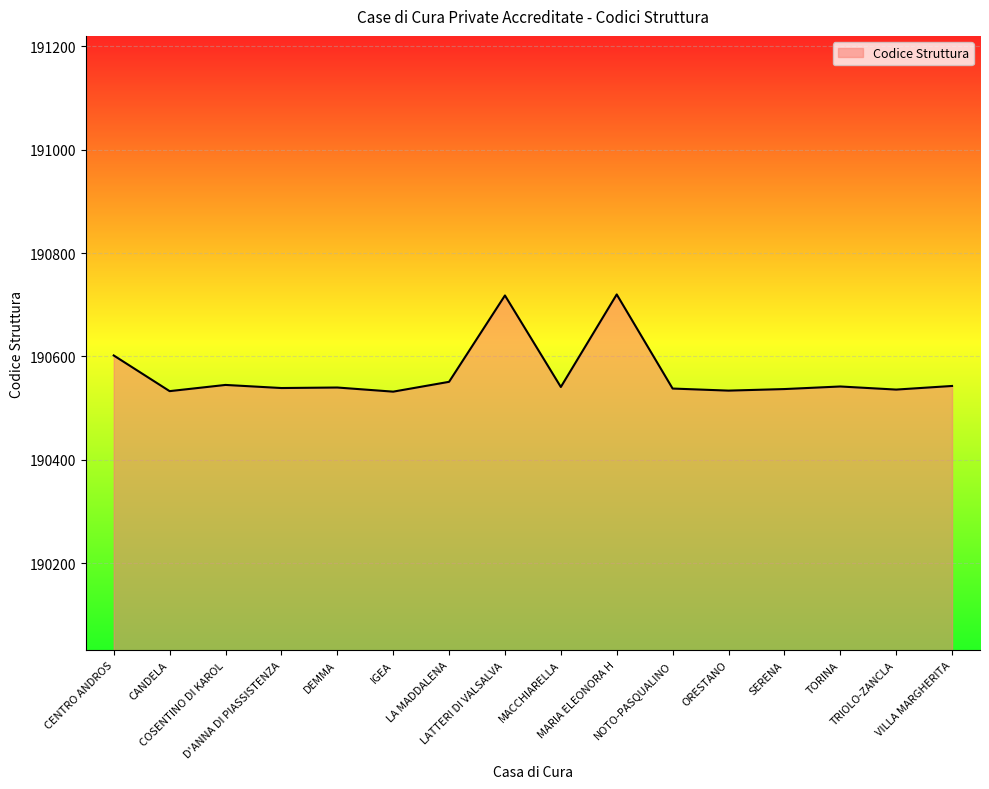

The chart shows a value of 316854 at ORESTANO. True or false?

False